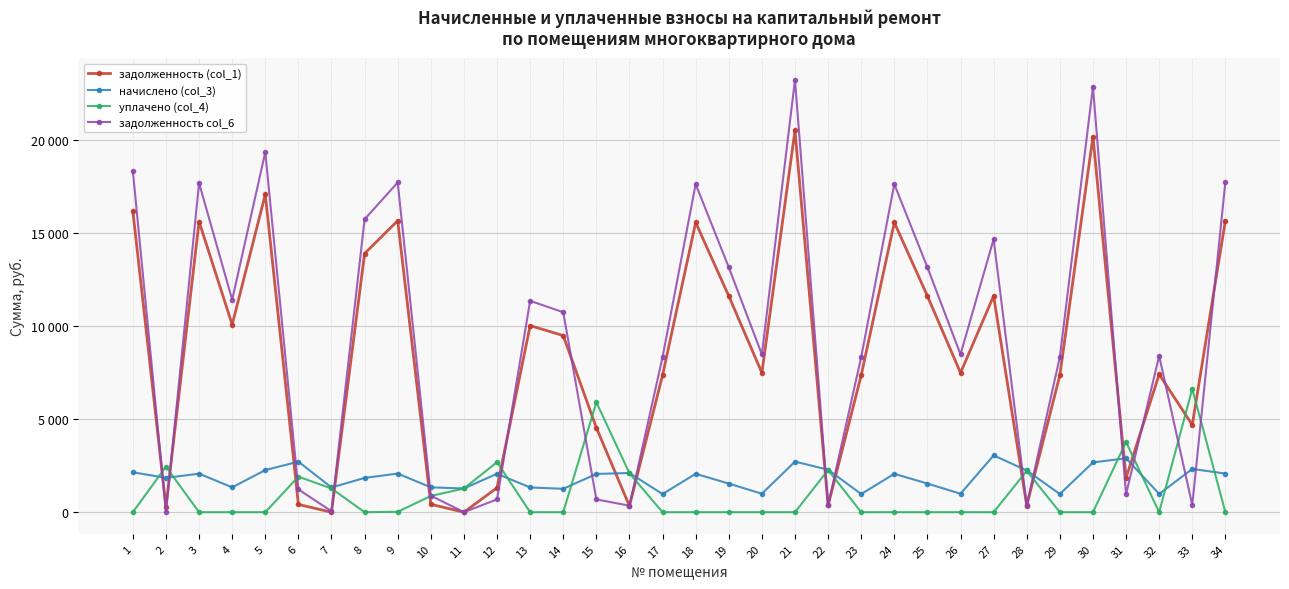

The задолженность (col_1) series shows 21906.7 at 24. True or false?

False